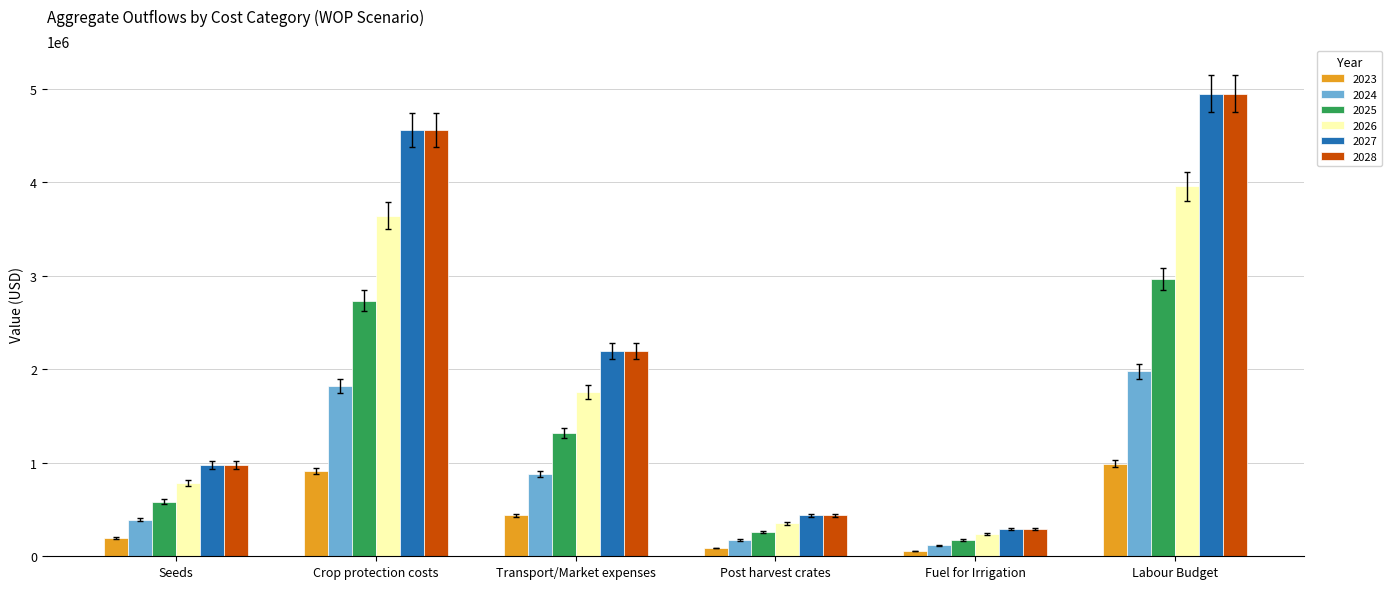

What is the difference between the maximum and minimum values in the 2027 series?

4653220